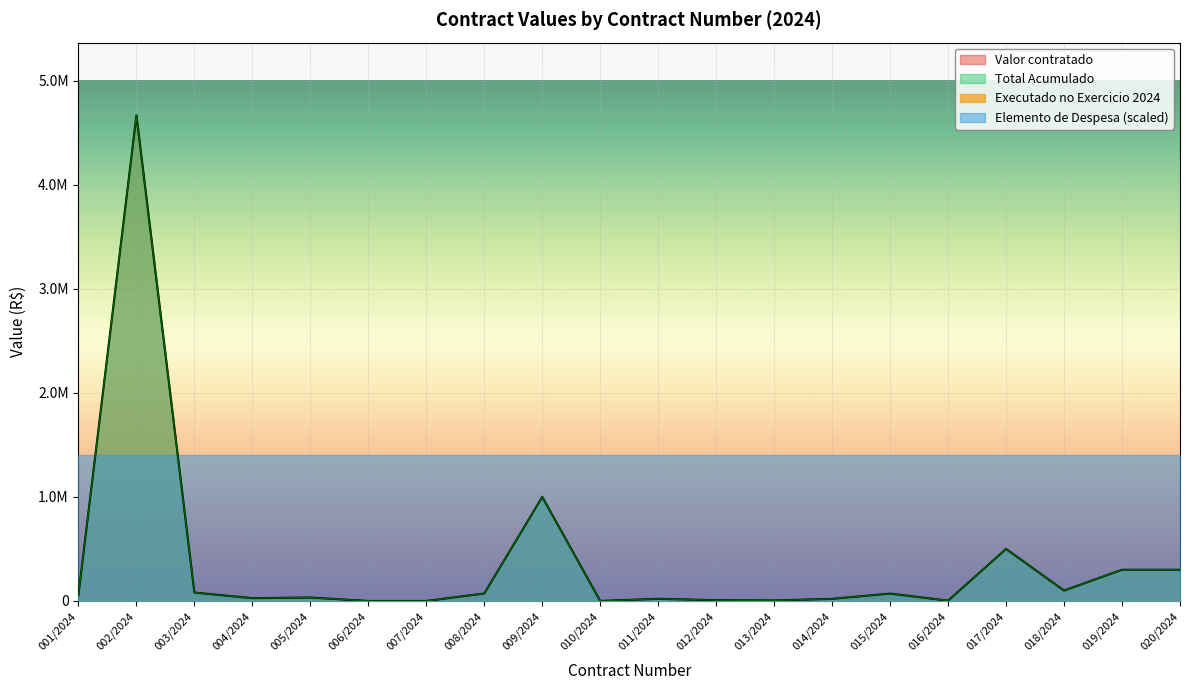

At which category does Total Acumulado reach its first local peak?

002/2024